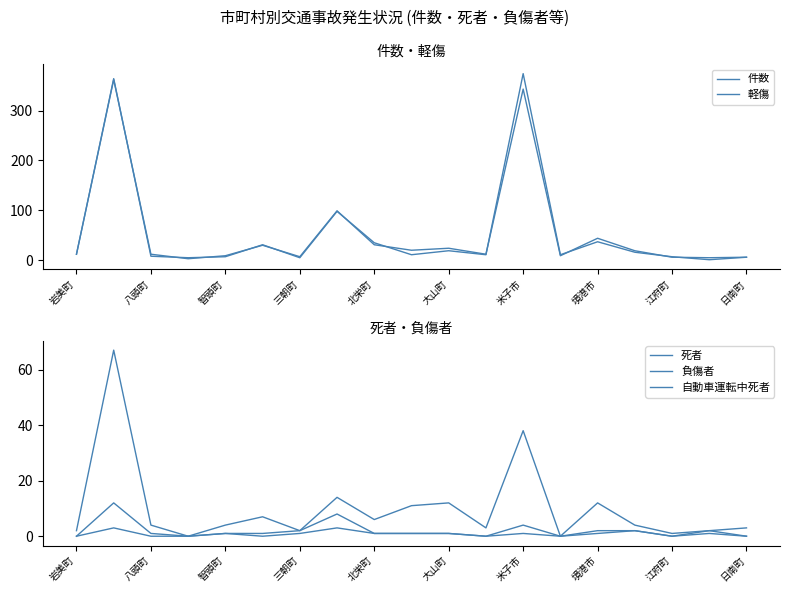

Which series has the widest spread of values?

軽傷